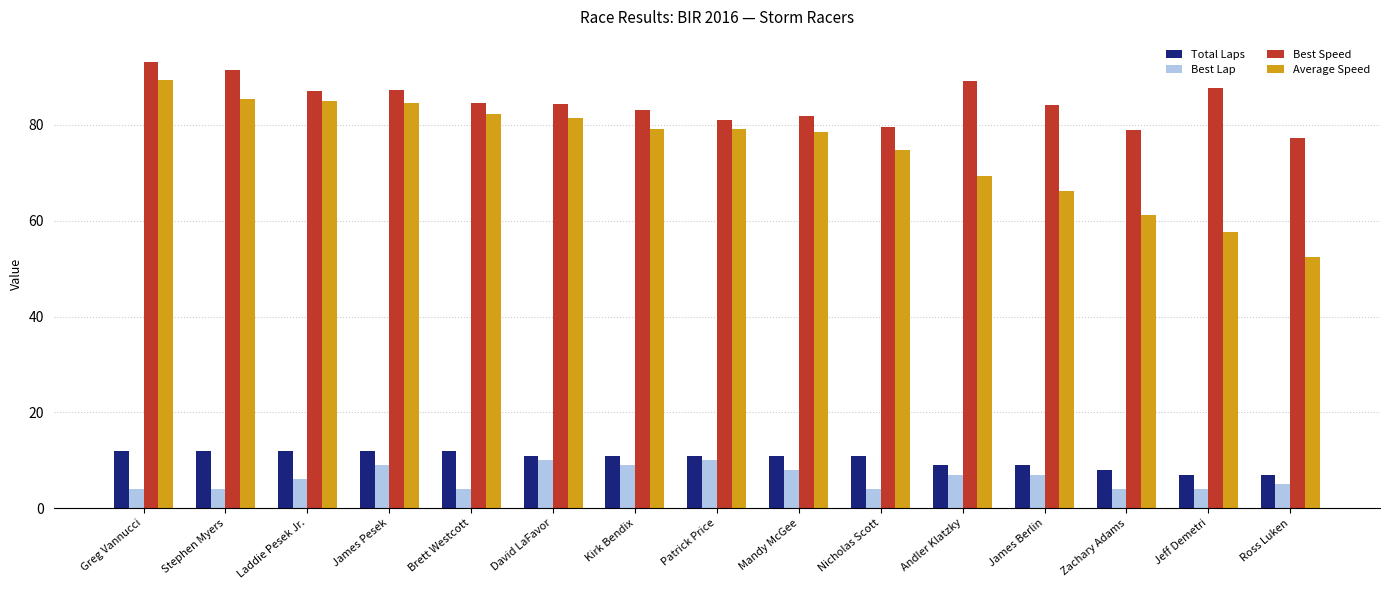

What is the minimum value for Average Speed?

52.5